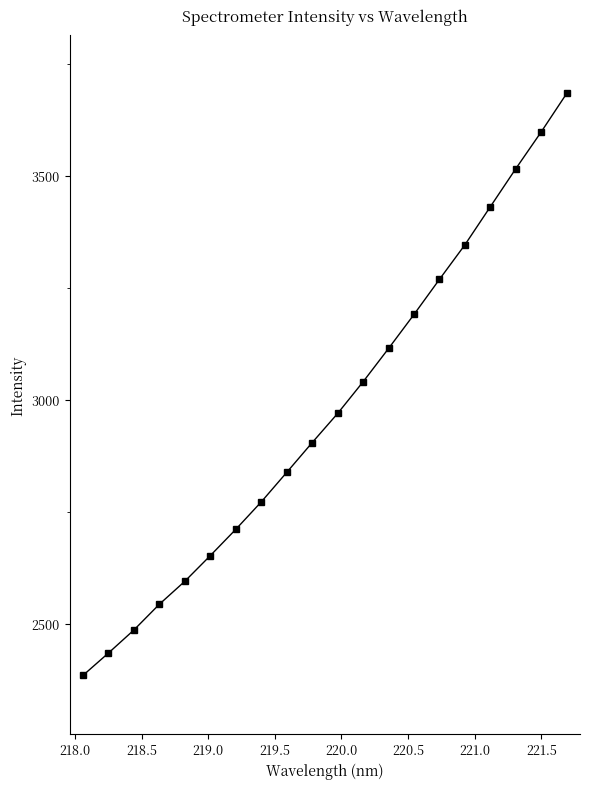

What is the value of the 8th point from the left?

2772.6